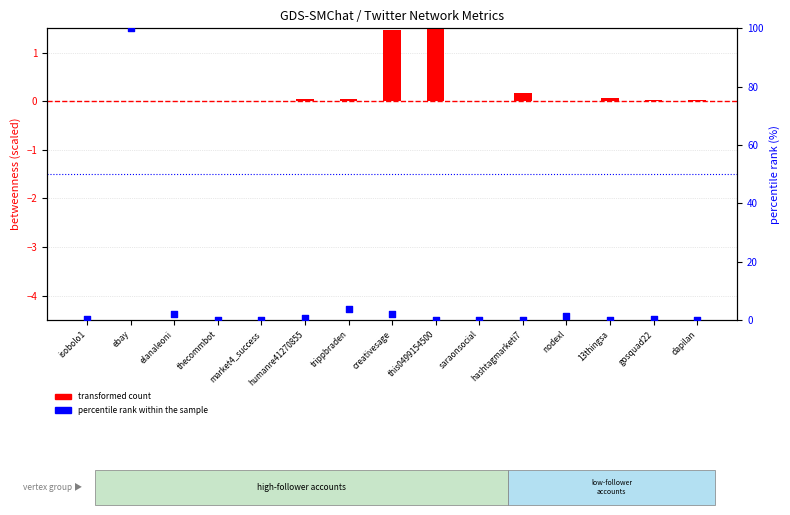

Between creativesage and this0499154500, which is larger?

creativesage